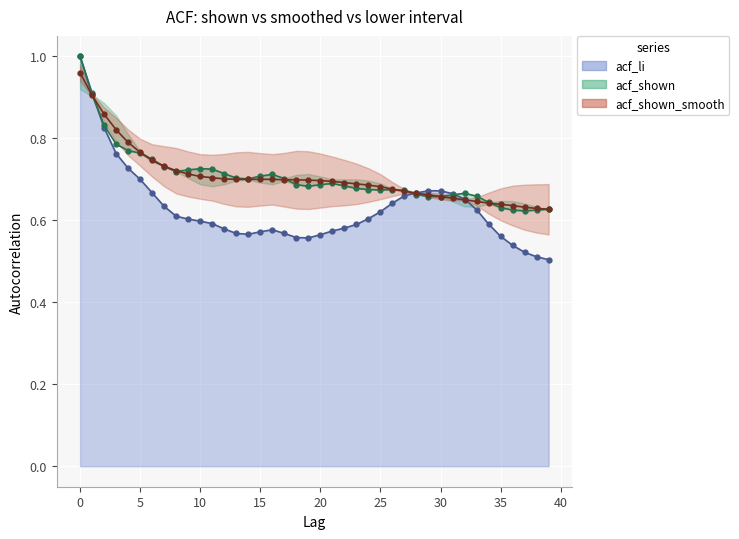

Reading left to right, extract all data points from this chart.

acf_li: 1.0	0.9	0.8	0.8	0.7	0.7	0.7	0.6	0.6	0.6	0.6	0.6	0.6	0.6	0.6	0.6	0.6	0.6	0.6	0.6	0.6	0.6	0.6	0.6	0.6	0.6	0.6	0.7	0.7	0.7	0.7	0.7	0.7	0.6	0.6	0.6	0.5	0.5	0.5	0.5
acf_shown: 1.0	0.9	0.8	0.8	0.8	0.8	0.7	0.7	0.7	0.7	0.7	0.7	0.7	0.7	0.7	0.7	0.7	0.7	0.7	0.7	0.7	0.7	0.7	0.7	0.7	0.7	0.7	0.7	0.7	0.7	0.7	0.7	0.7	0.7	0.6	0.6	0.6	0.6	0.6	0.6
acf_shown_smooth: 1.0	0.9	0.9	0.8	0.8	0.8	0.7	0.7	0.7	0.7	0.7	0.7	0.7	0.7	0.7	0.7	0.7	0.7	0.7	0.7	0.7	0.7	0.7	0.7	0.7	0.7	0.7	0.7	0.7	0.7	0.7	0.7	0.7	0.6	0.6	0.6	0.6	0.6	0.6	0.6